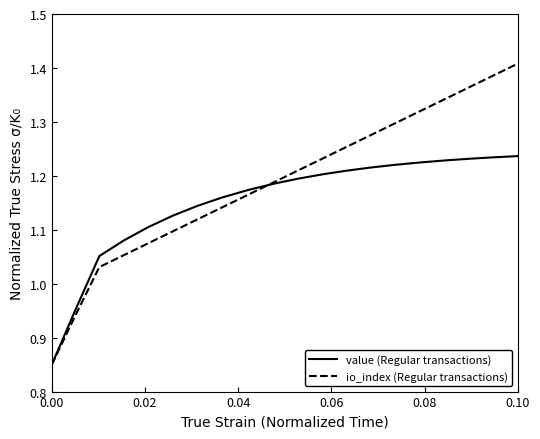

Which series has the widest spread of values?

io_index (Regular transactions)